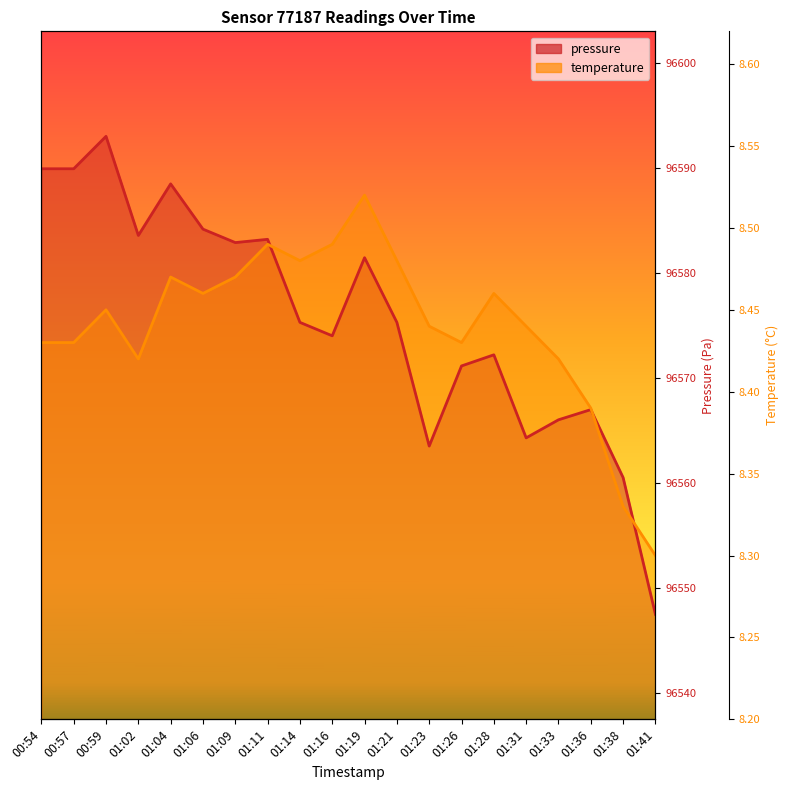

How many times do temperature and pressure cross each other?

3